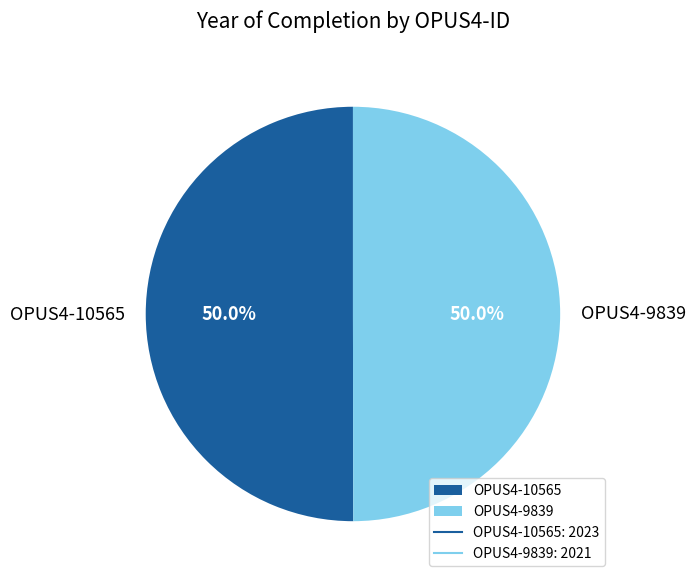

What percentage do OPUS4-10565 and OPUS4-9839 together represent?

100.0%